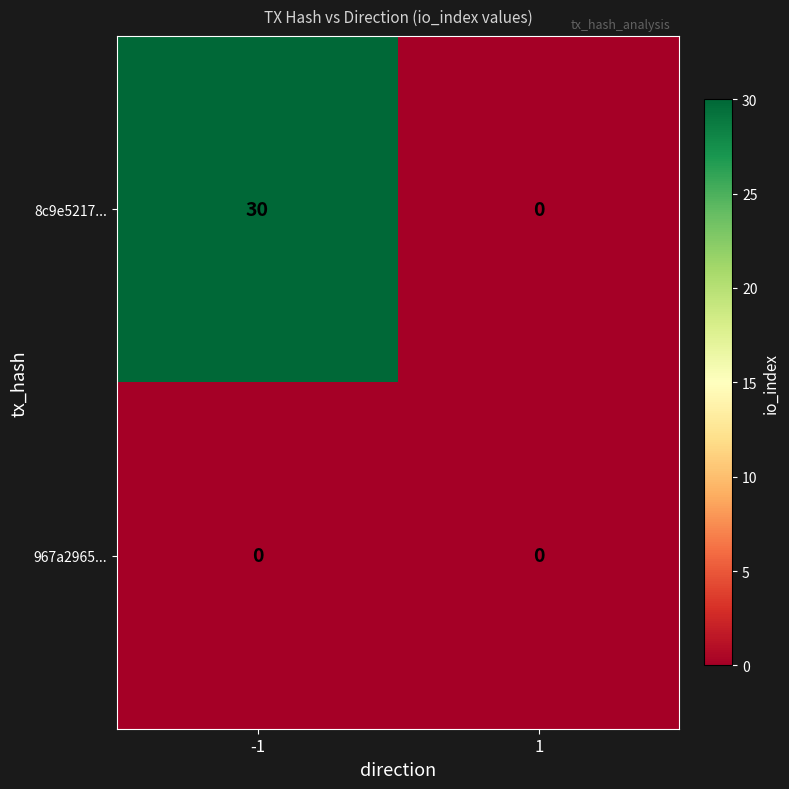

What is the greatest value displayed?

30